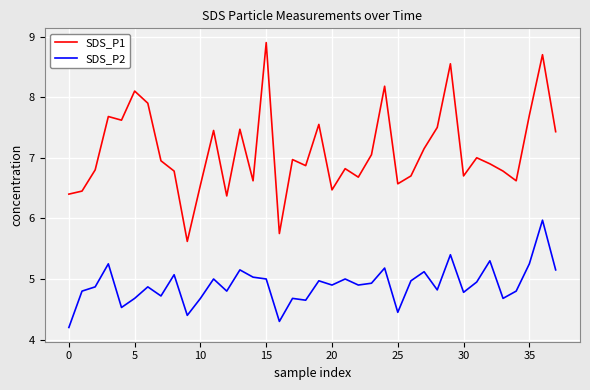

What is the maximum value shown in the chart?

8.9